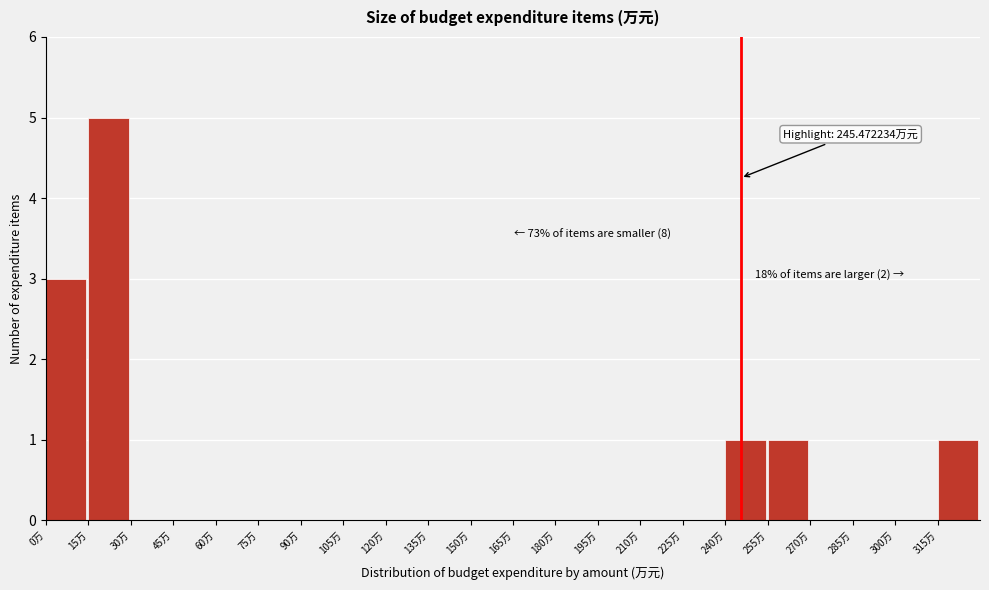

Which range on the x-axis has the tallest bar?

15 to 30